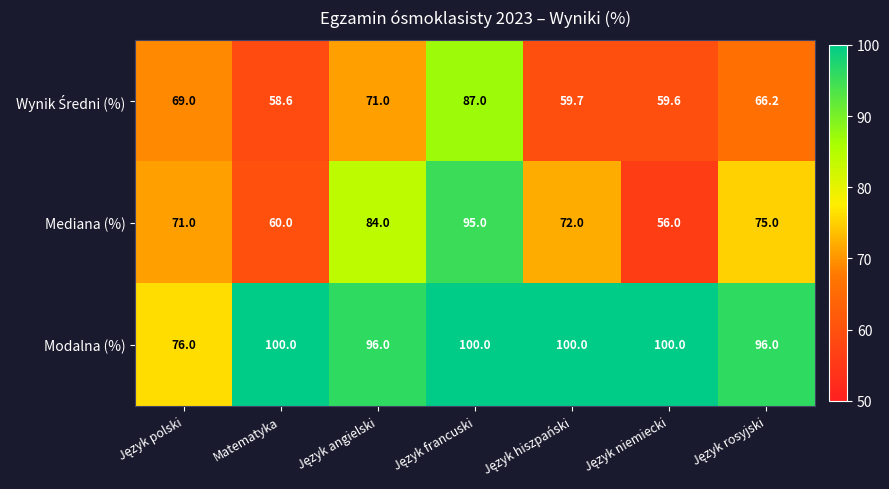

What is the highest value of the Modalna (%) series?

100.0